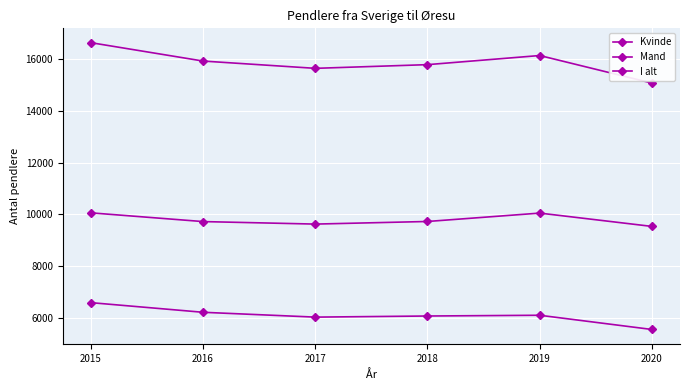

Is the value of Kvinde at 2018 greater than the value of Mand at 2019?

No